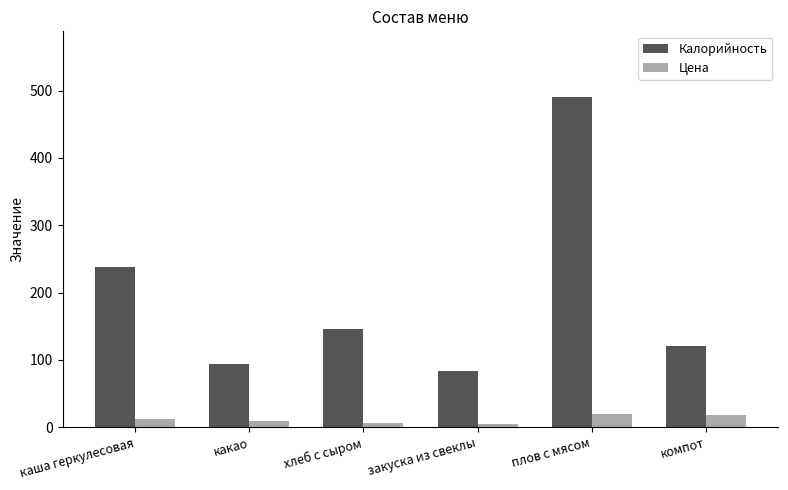

Which series changed the most between хлеб с сыром and плов с мясом?

Калорийность